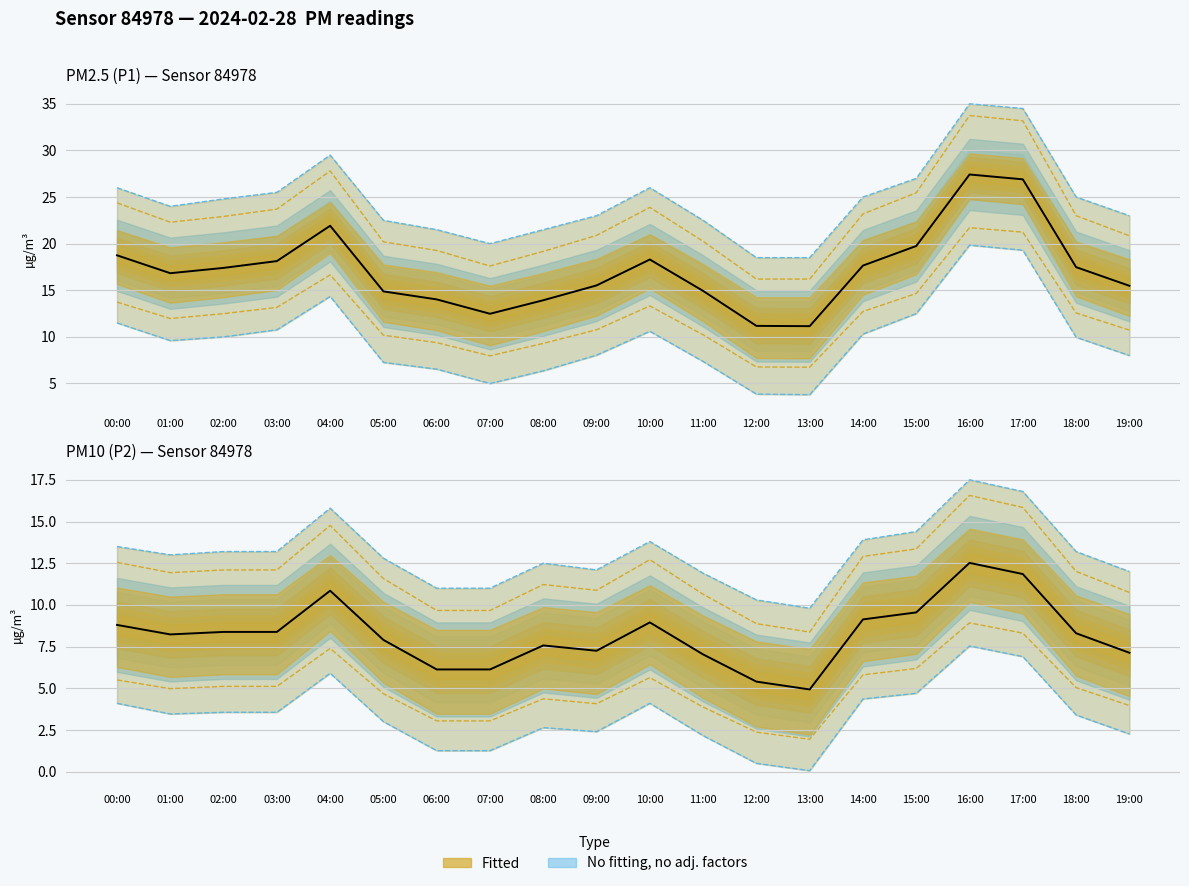

True or false: P1 (PM2.5) has more than 2 interior local peaks.

True